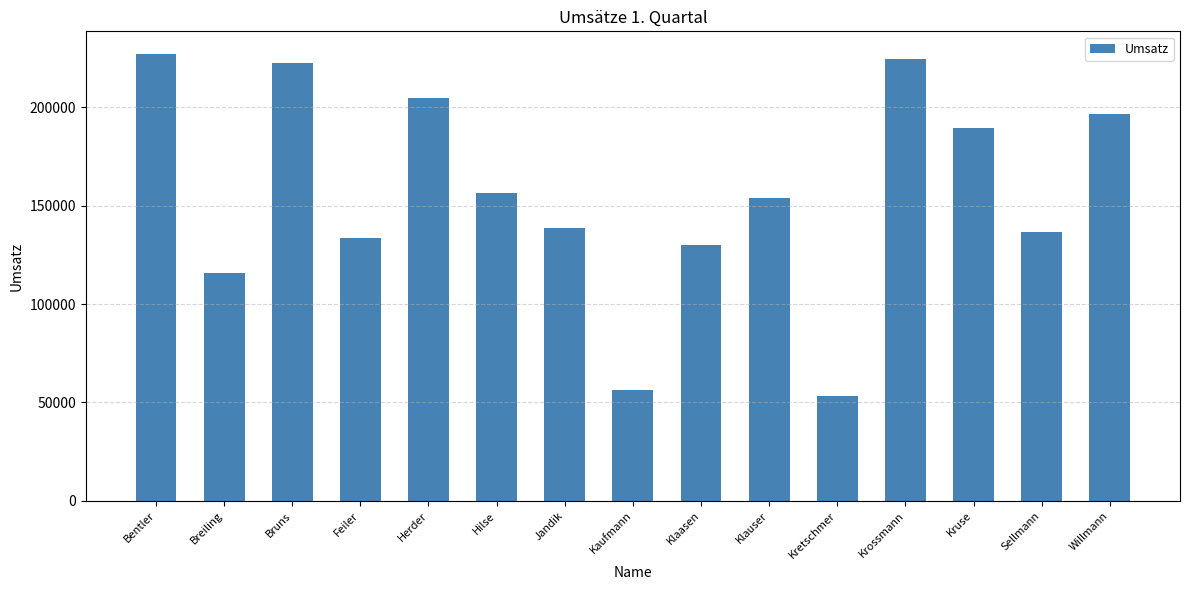

How many categories are shown in the chart?

15